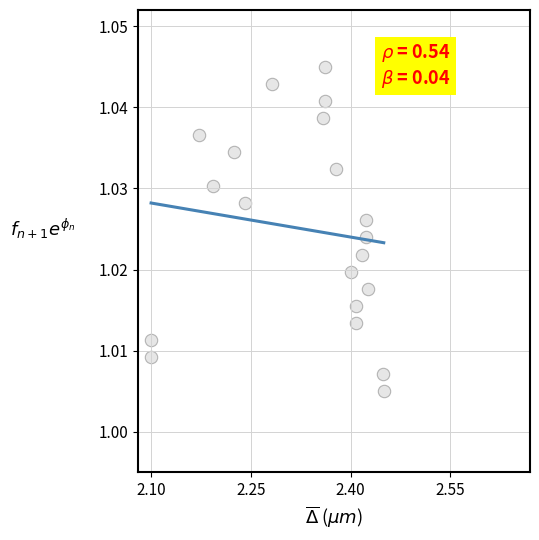

What is the range of X values (max minus min)?

0.4